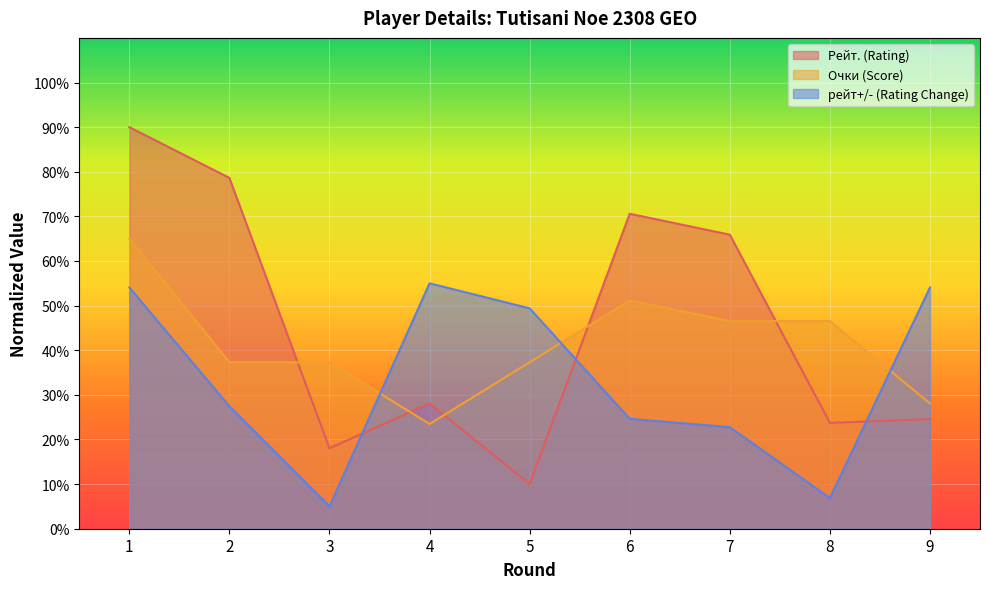

How many data points does each series have?

9